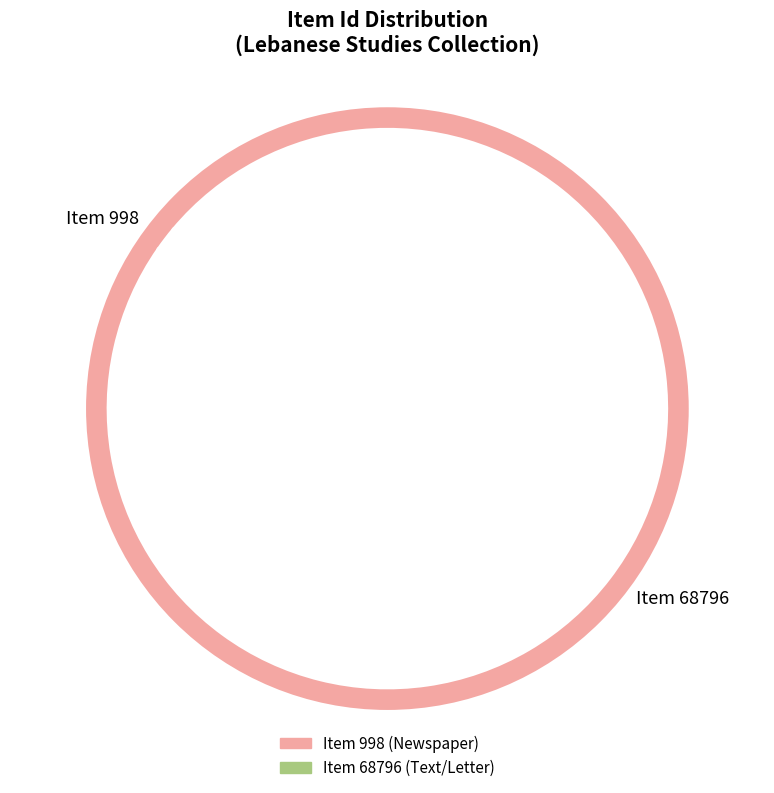

Does any single category account for the majority?

Yes